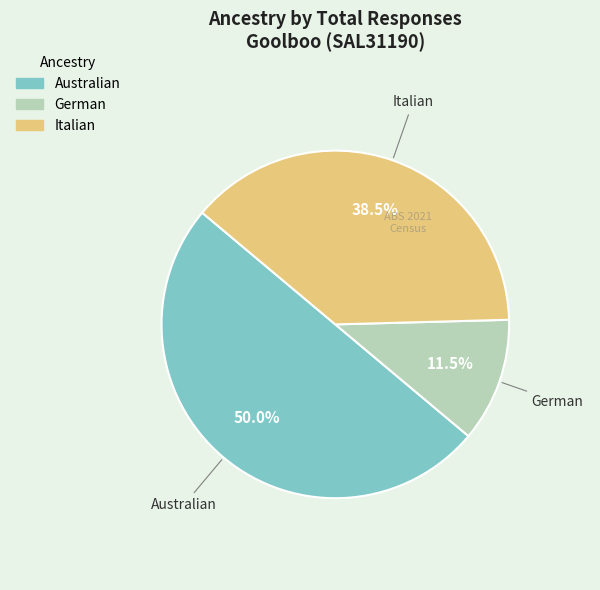

Do German and Australian together represent more than half of the pie?

Yes